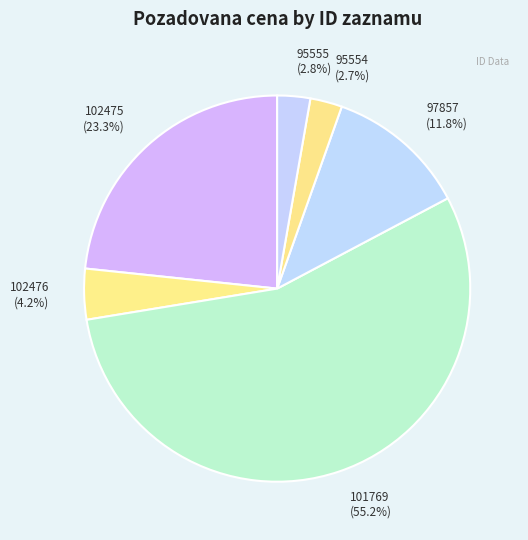

To the nearest percent, what is the difference between the largest and smallest slice percentages?

52%